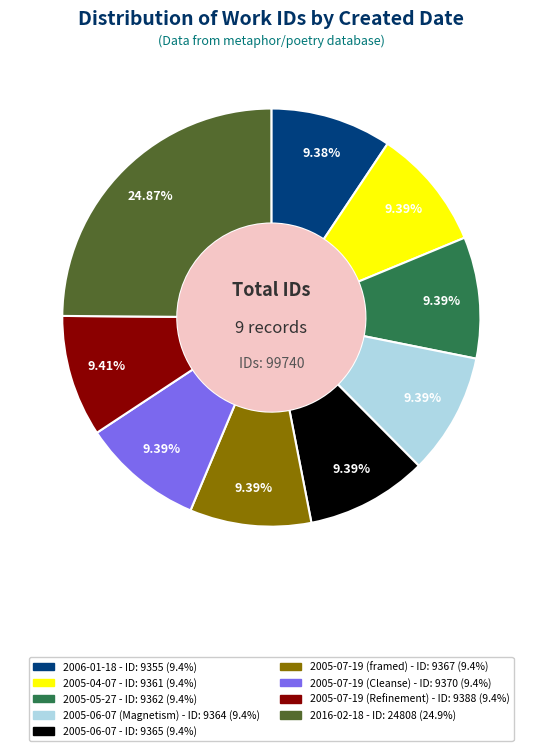

Is there any slice that represents more than half of the pie?

No